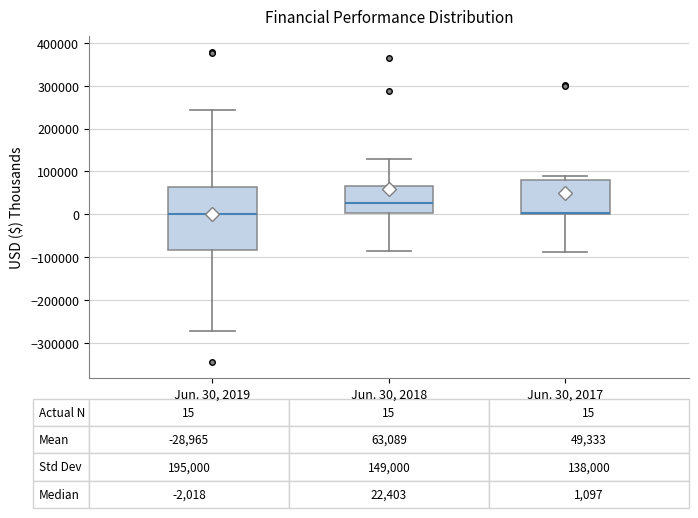

Which box's median line is the highest?

Jun. 30, 2018